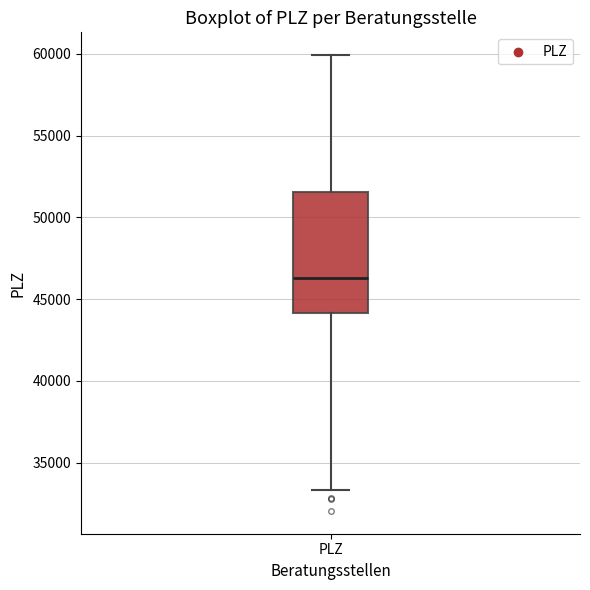

Transcribe this box plot: give where the median line is, the range the box spans, and where the two whiskers end, as read against the y-axis. The values are not printed on the chart, so give them approximately, as read against the axis.

median 46500, box 44000 to 51500, whiskers 33500 to 60000